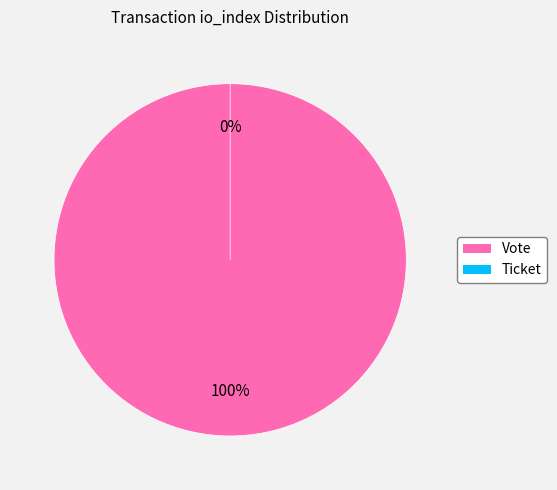

Does Vote represent more than half of the total?

Yes